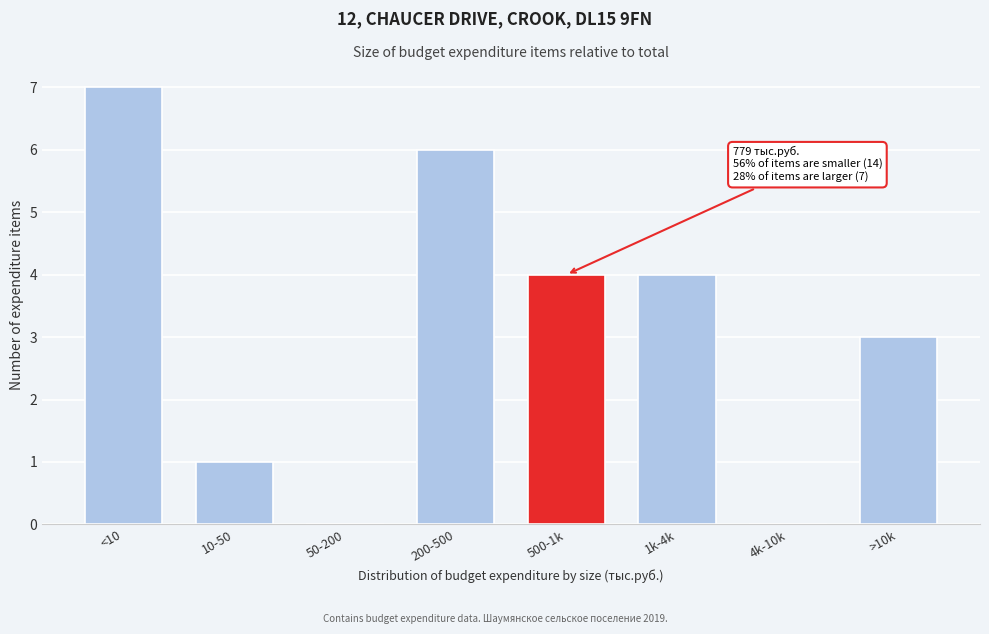

Reading left to right, transcribe all the data shown in this chart.

<10=7	10-50=1	50-200=0	200-500=6	500-1k=4	1k-4k=4	4k-10k=0	>10k=3